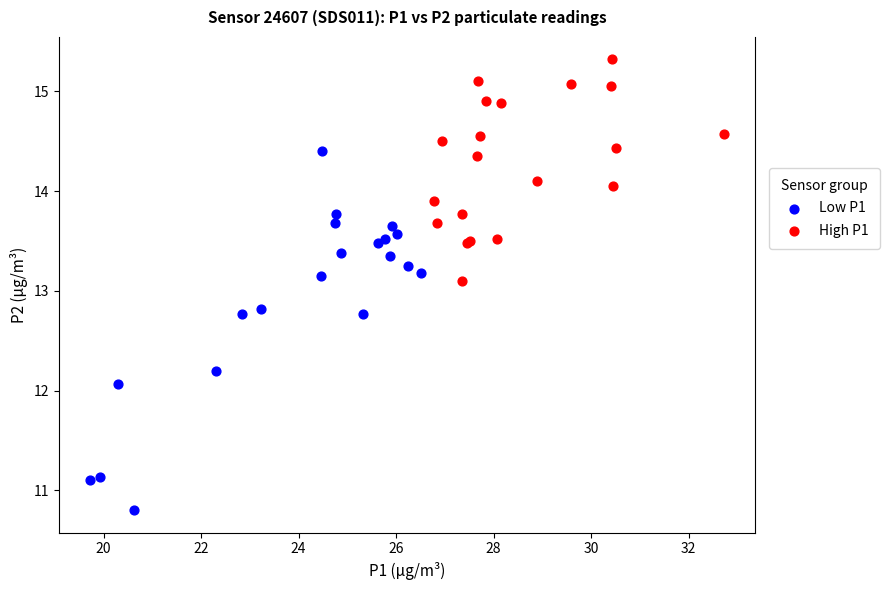

What are all the series names shown in the legend?

Low P1, High P1